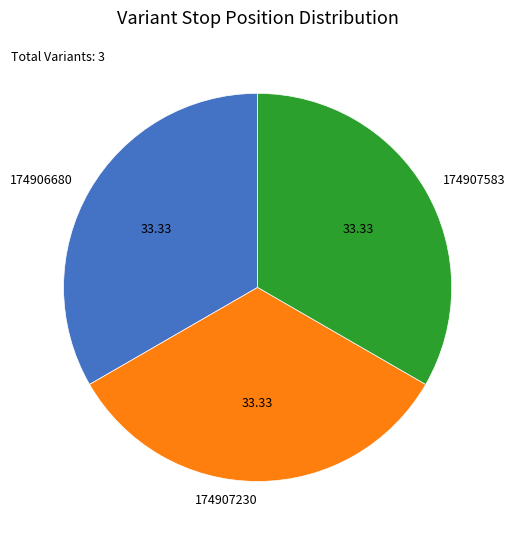

What is the ratio of the value at 174907583 to the value at 174907230?

1.0